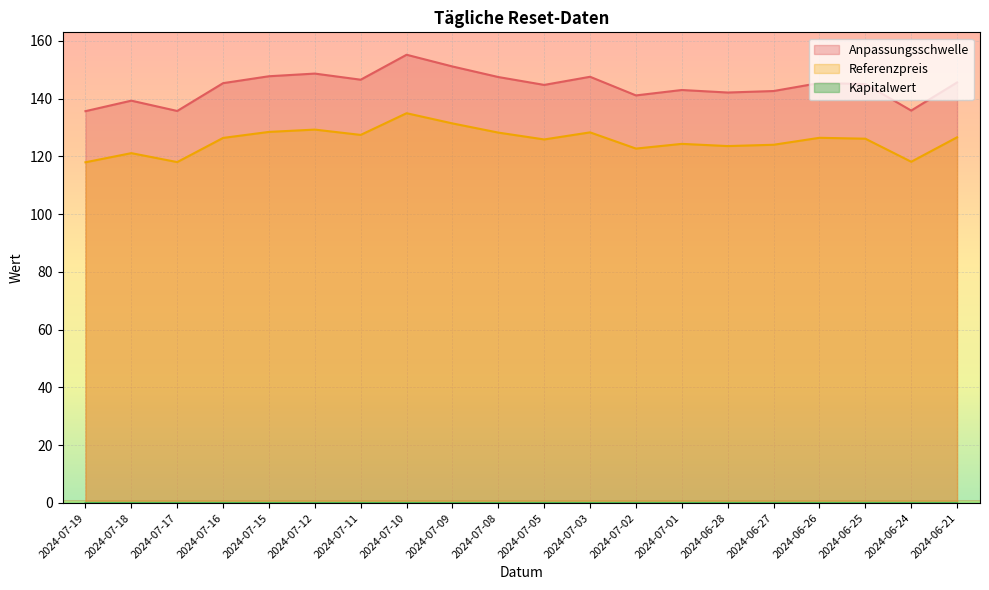

True or false: Anpassungsschwelle and Referenzpreis cross at least once.

False